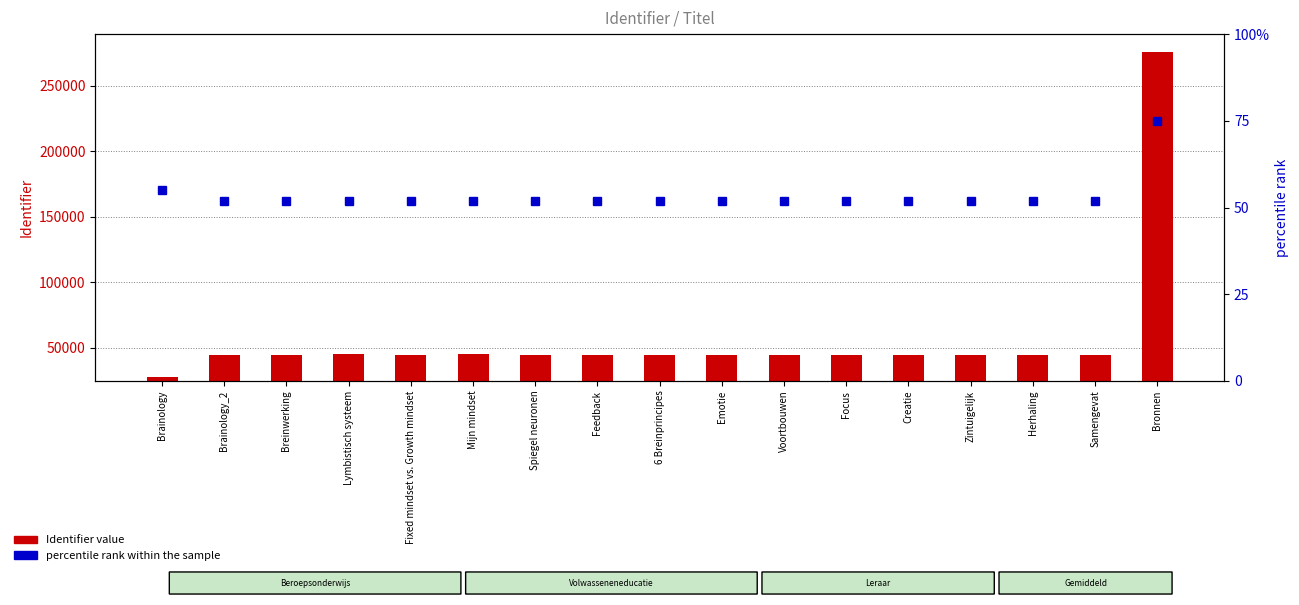

The percentile rank within the sample series shows 83 at Feedback. True or false?

False